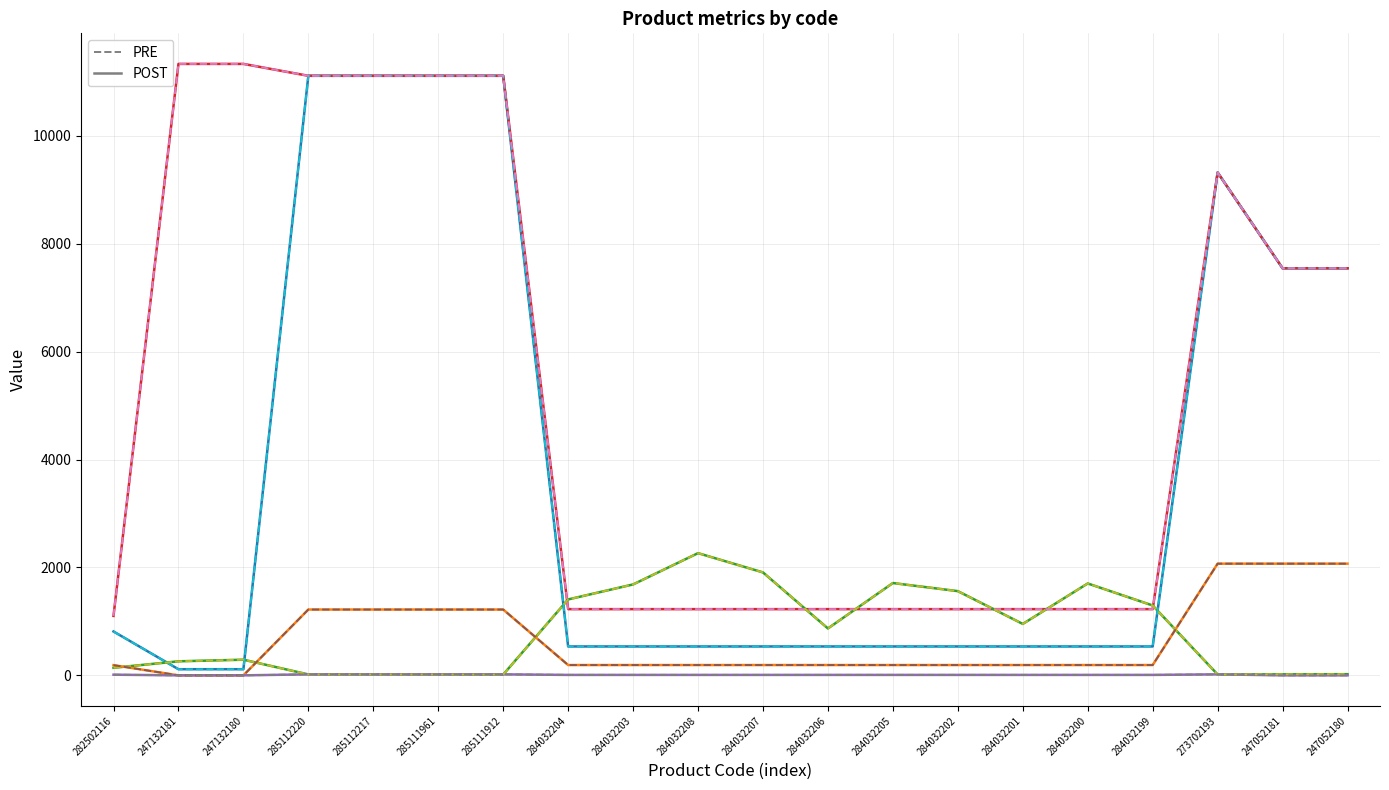

Does the chart have visible grid lines?

Yes